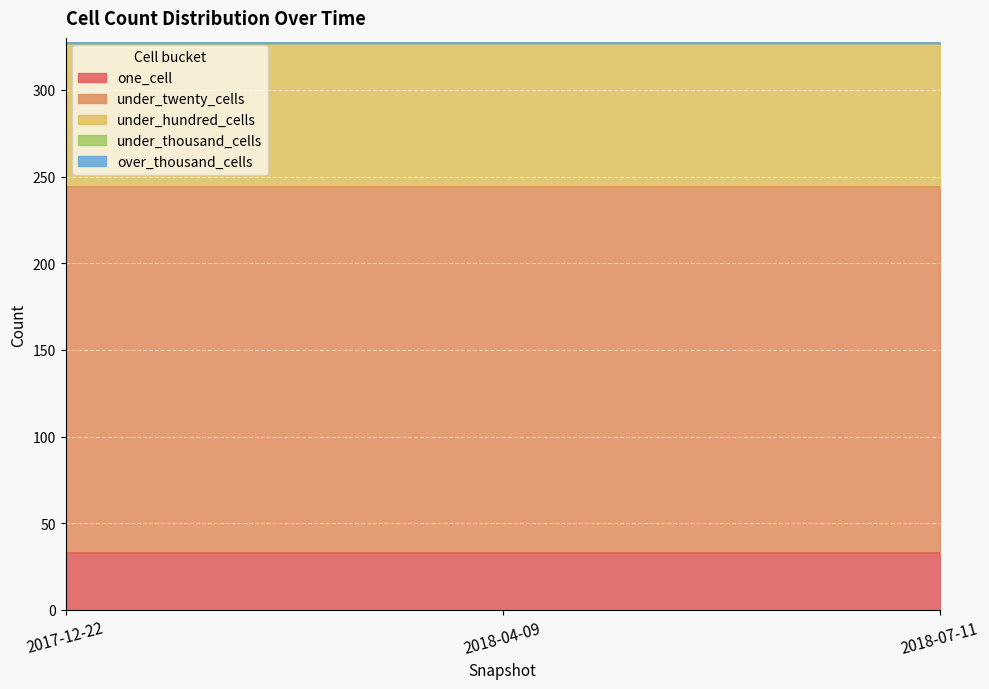

Is the value of under_twenty_cells at 2017-12-22 greater than the value of over_thousand_cells at 2018-07-11?

Yes